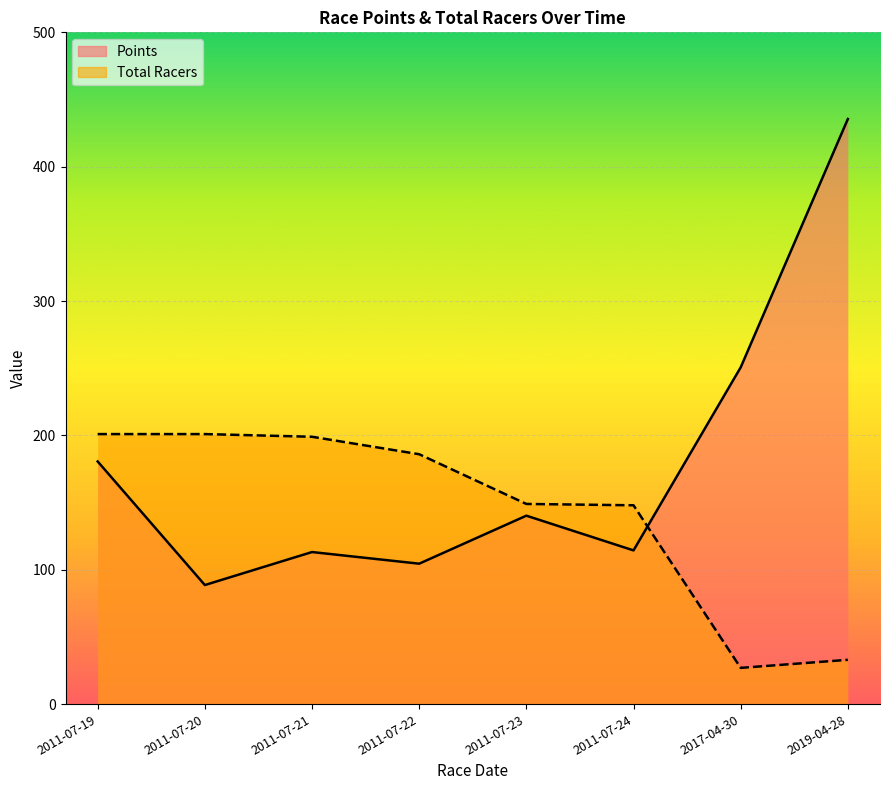

What is the total value across all series at 2011-07-24?

262.4